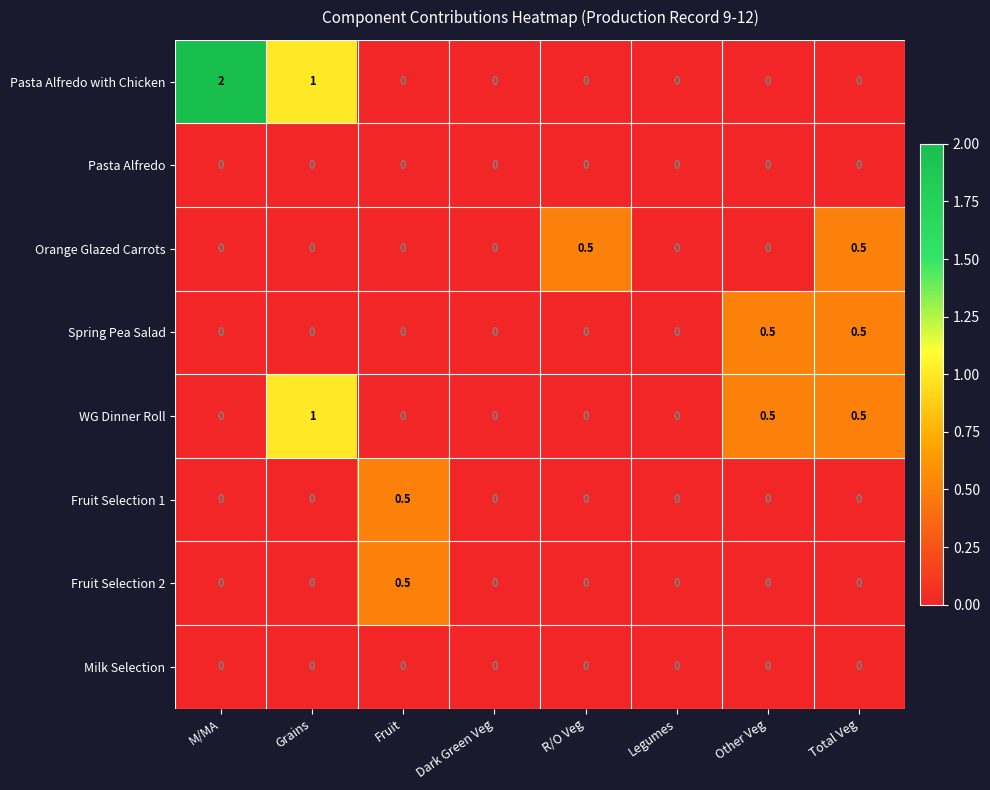

Read the WG Dinner Roll value at Total Veg.

0.5